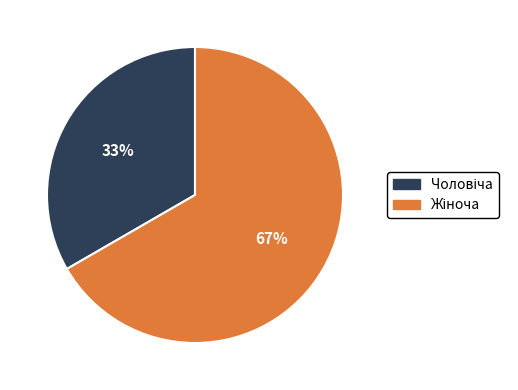

To the nearest percent, what is the average slice percentage?

50%